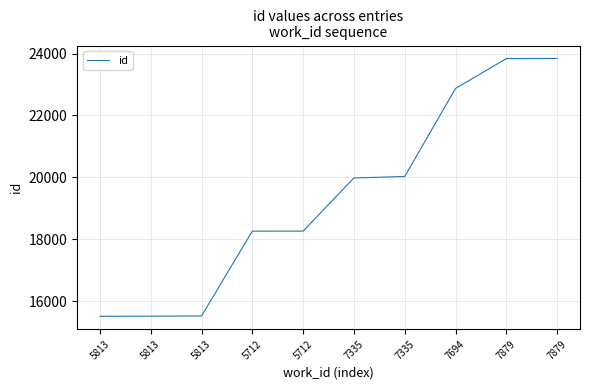

At which label does the data first exceed 19979?

7335